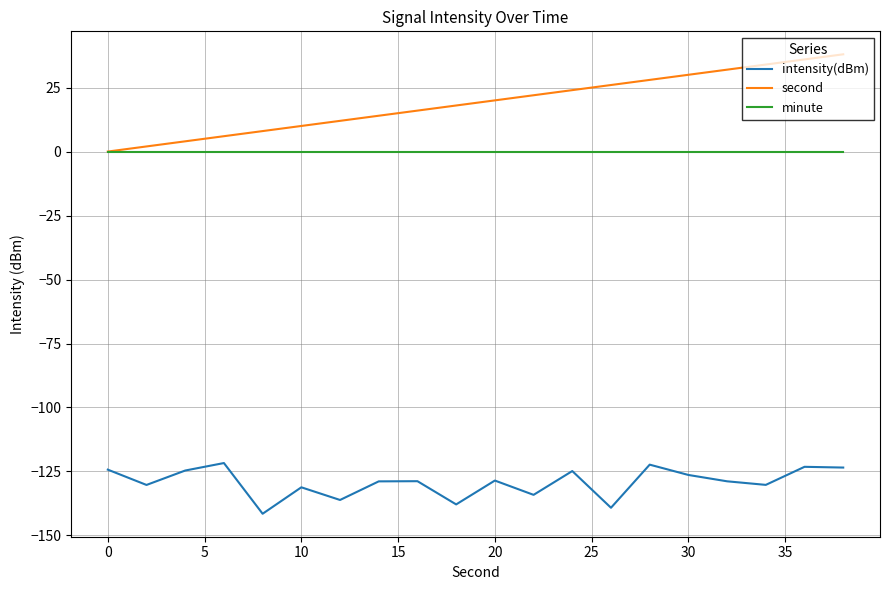

How many values in second are above zero?

19